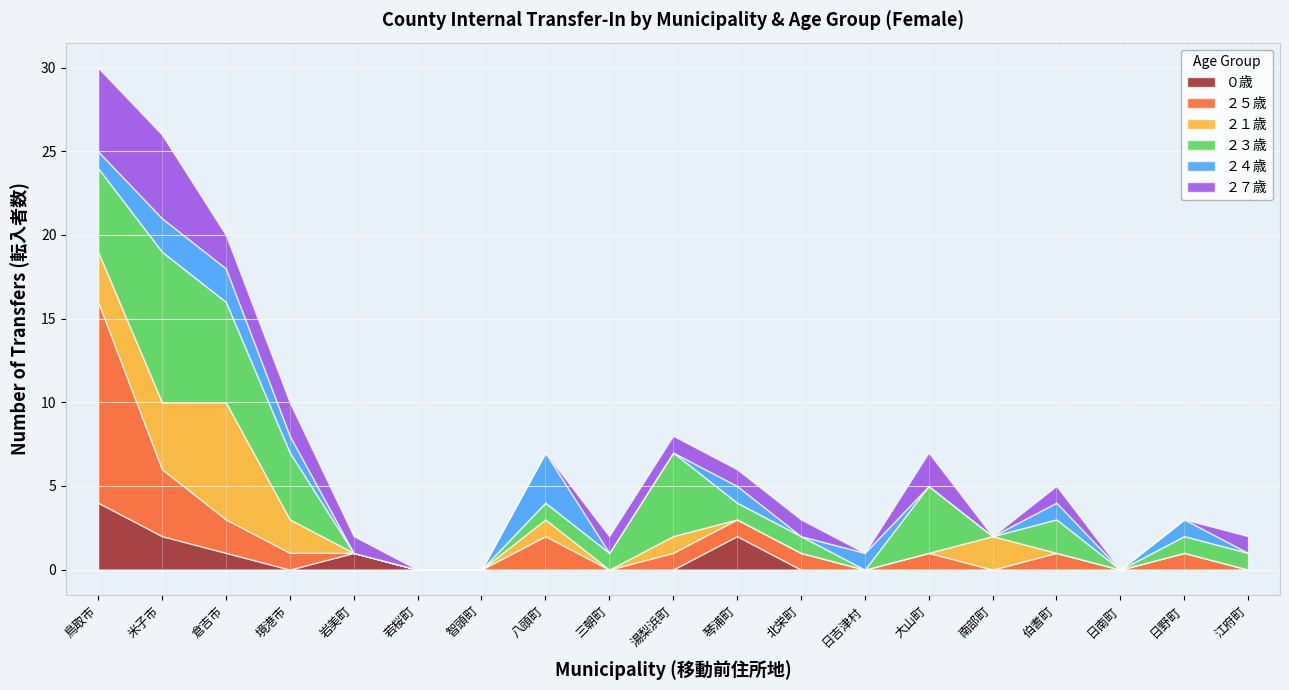

Which series ends up on top after the final intersection of ２３歳 and ２５歳?

２３歳